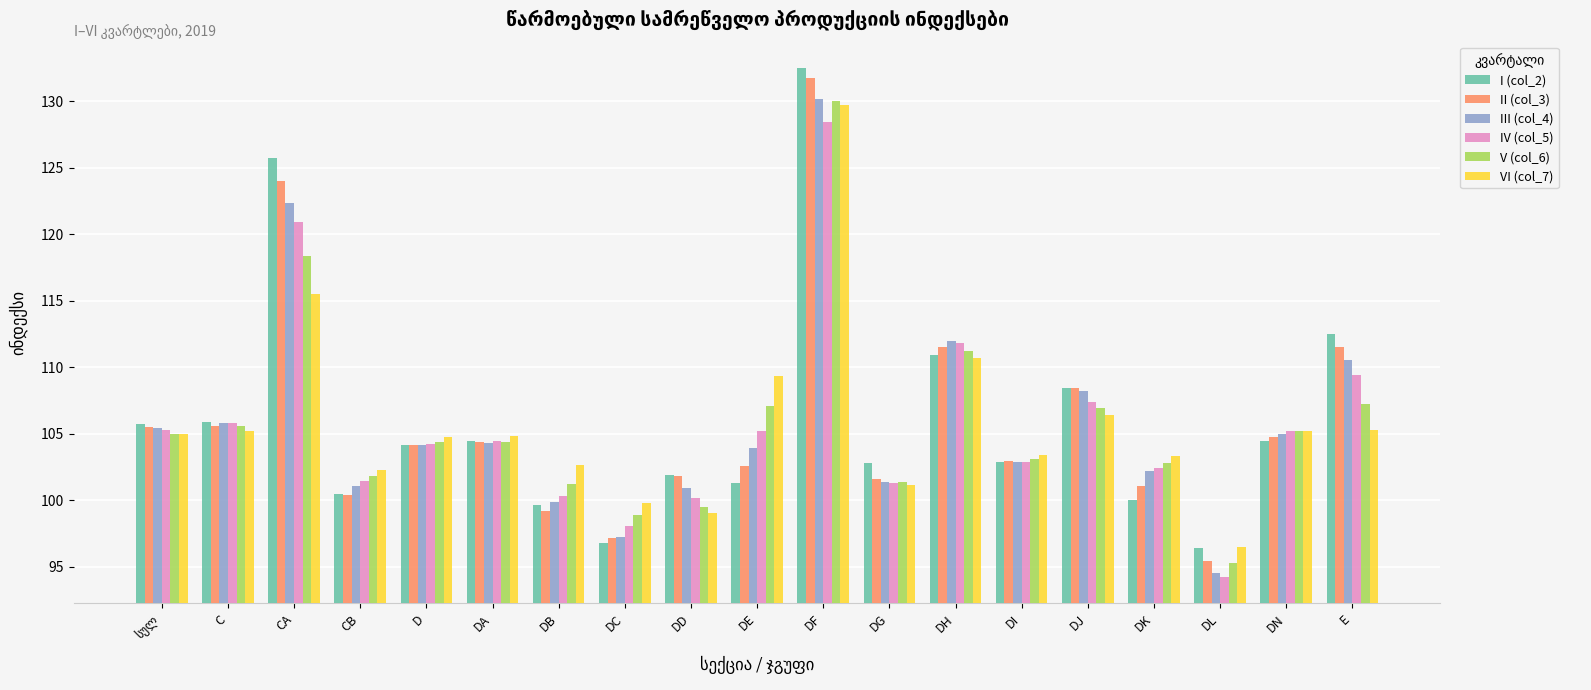

How many values in the VI (col_7) series exceed 104?

11